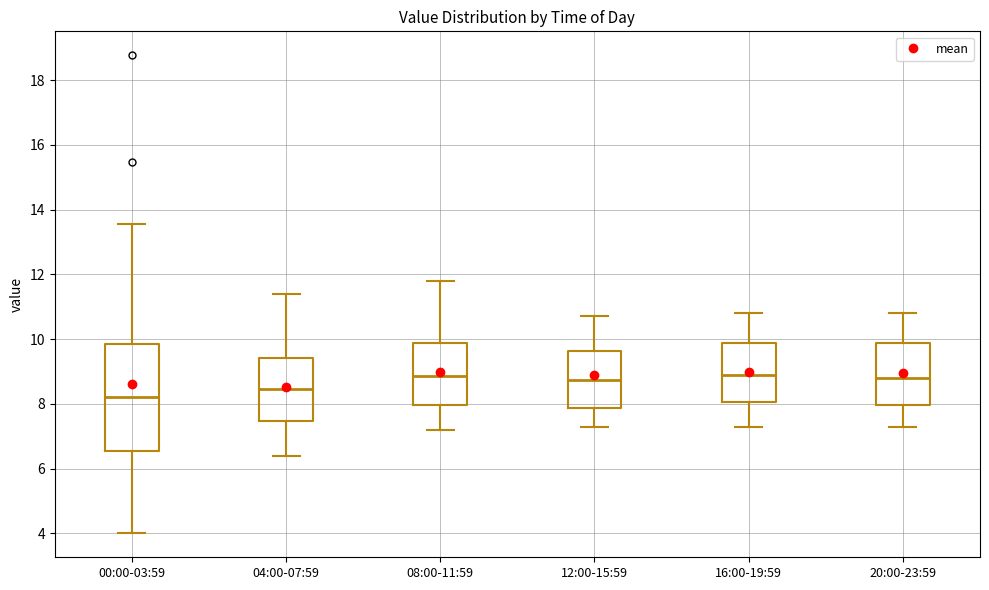

Reading left to right, read every box against the y-axis: the position of its median line, the range the box covers, and the ends of its whiskers. The values are not printed on the chart, so give them approximately, as read against the axis.

00:00-03:59: median 8.2, box 6.6 to 9.8, whiskers 4.0 to 13.6
04:00-07:59: median 8.4, box 7.4 to 9.4, whiskers 6.4 to 11.4
08:00-11:59: median 8.8, box 8.0 to 9.8, whiskers 7.2 to 11.8
12:00-15:59: median 8.8, box 7.8 to 9.6, whiskers 7.4 to 10.8
16:00-19:59: median 9.0, box 8.0 to 9.8, whiskers 7.4 to 10.8
20:00-23:59: median 8.8, box 8.0 to 9.8, whiskers 7.4 to 10.8